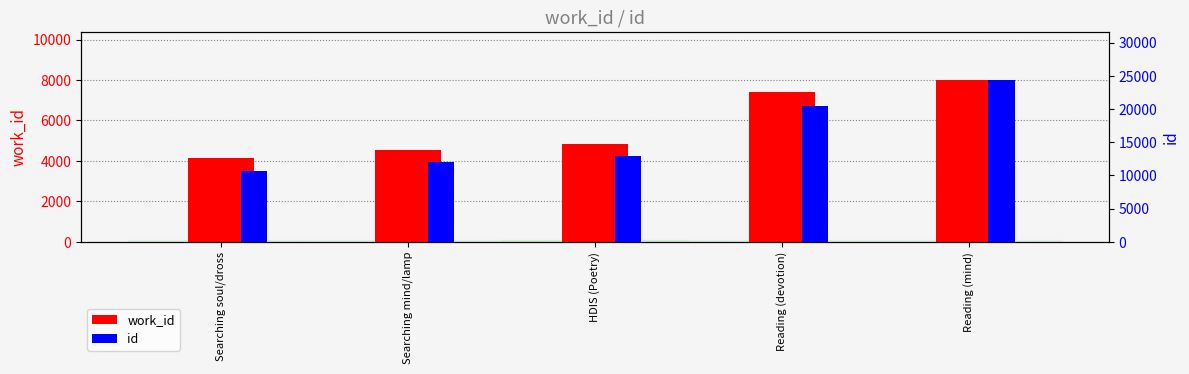

At which category is the sum across all series the highest?

Reading (mind)